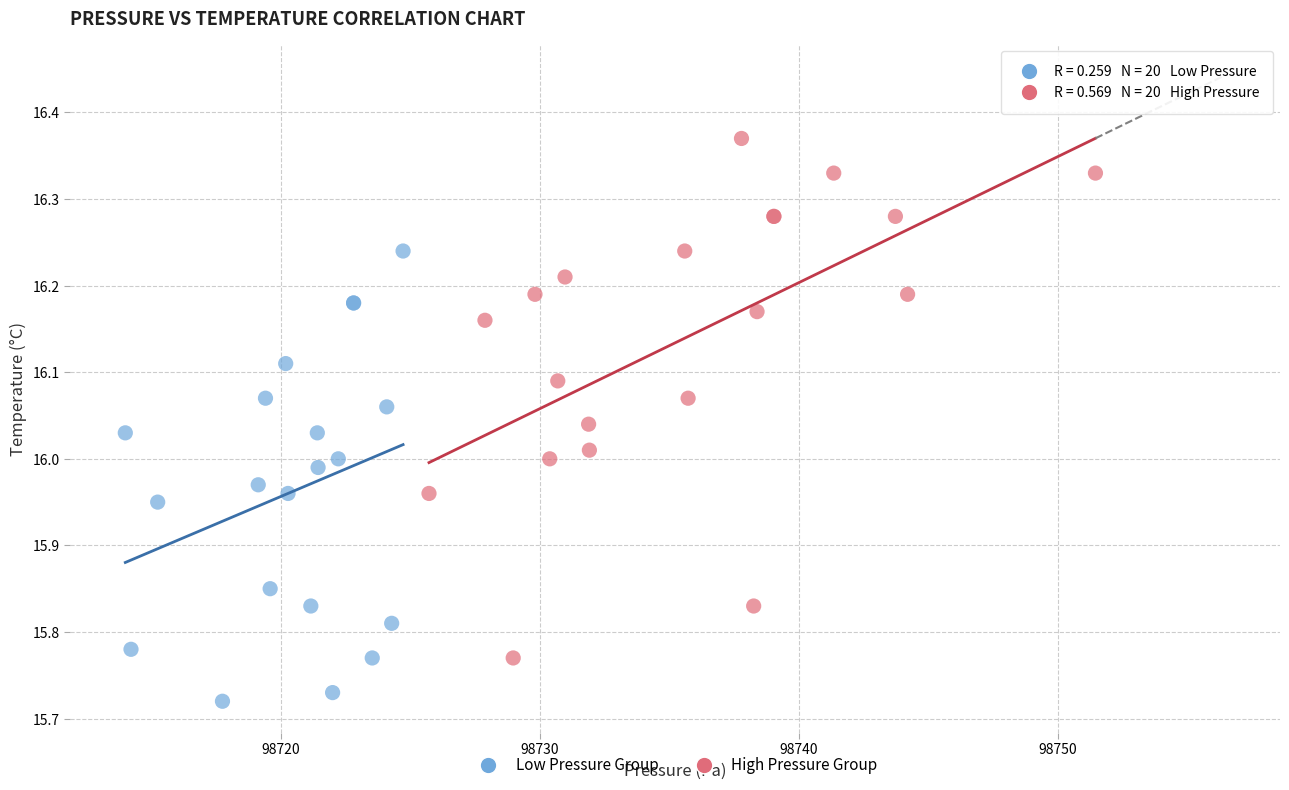

Which series contains the lowest Y value?

Low Pressure Group